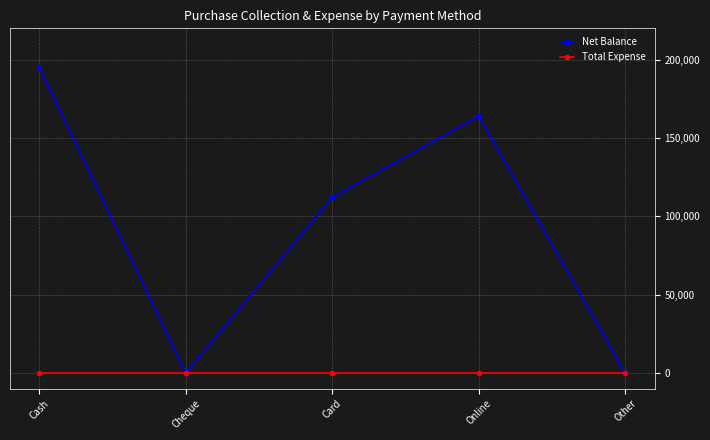

List the series in order of their overall mean, lowest first.

Total Expense, Net Balance